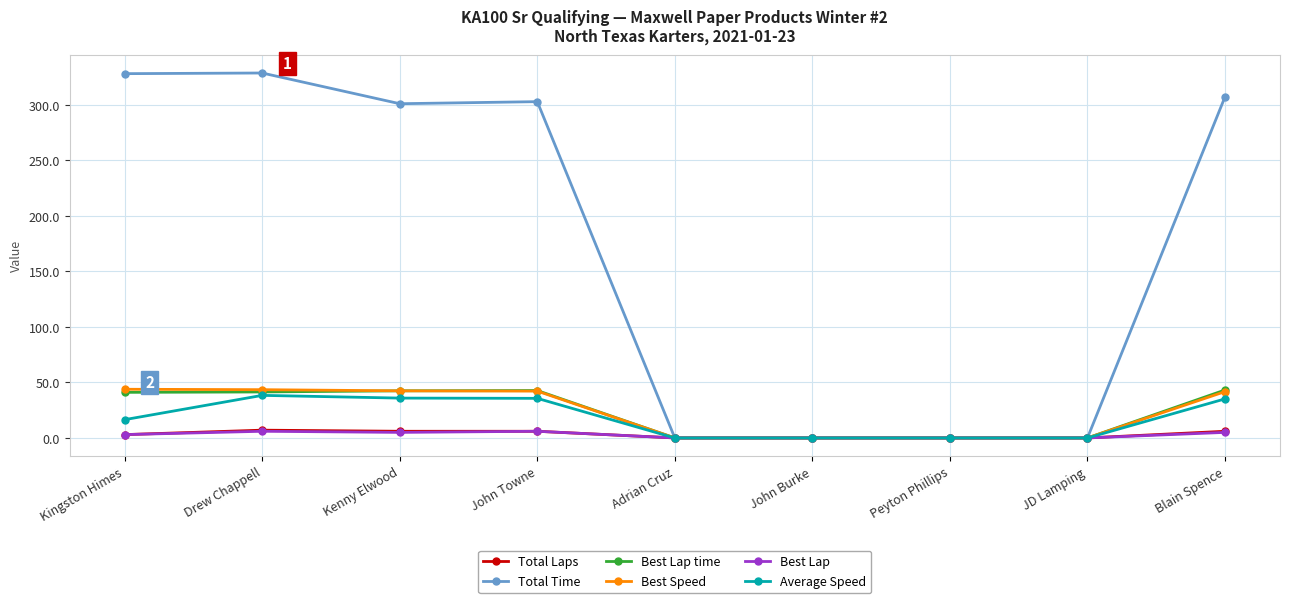

The Best Lap series shows 5.0 at Kenny Elwood. True or false?

True